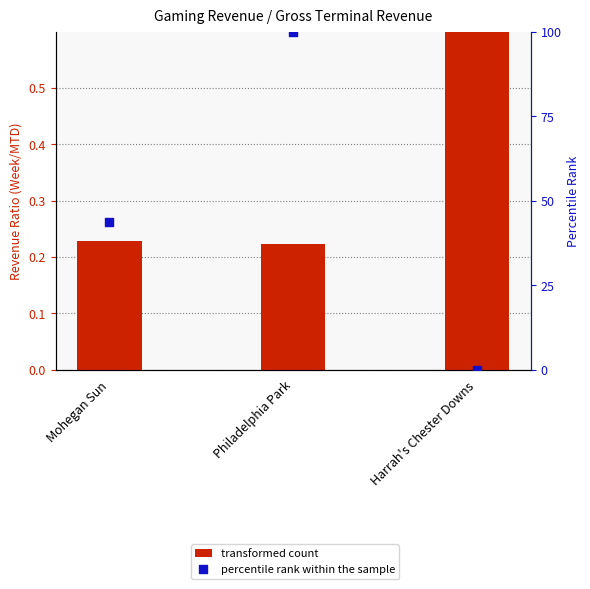

Which series reaches the maximum Y coordinate?

percentile rank within the sample